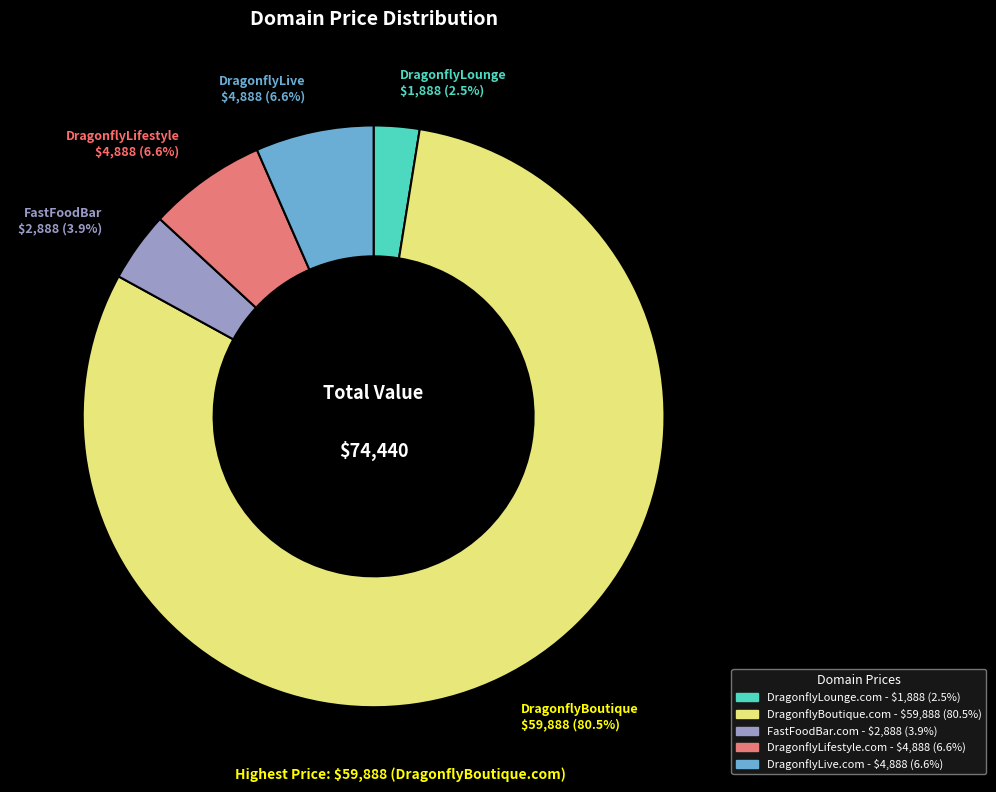

Approximately how many times larger is the value at DragonflyLifestyle.com compared to DragonflyLive.com?

1.0